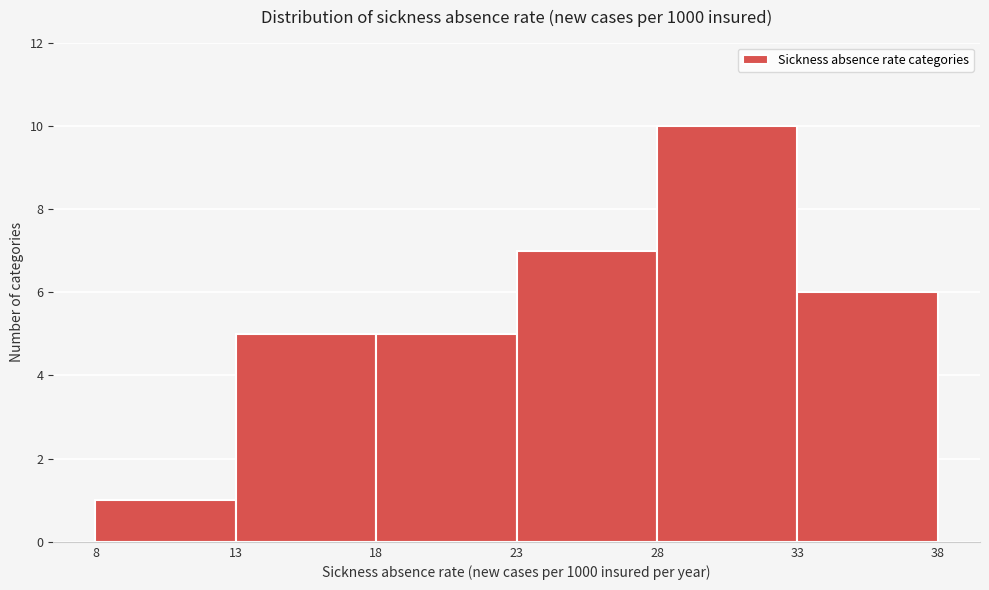

Reading left to right, transcribe this chart: for each bar, give the range it covers on the x-axis and its height. The values are not printed on the chart, so give them approximately, as read against the axis.

8 to 13: 1
13 to 18: 5
18 to 23: 5
23 to 28: 7
28 to 33: 10
33 to 38: 6